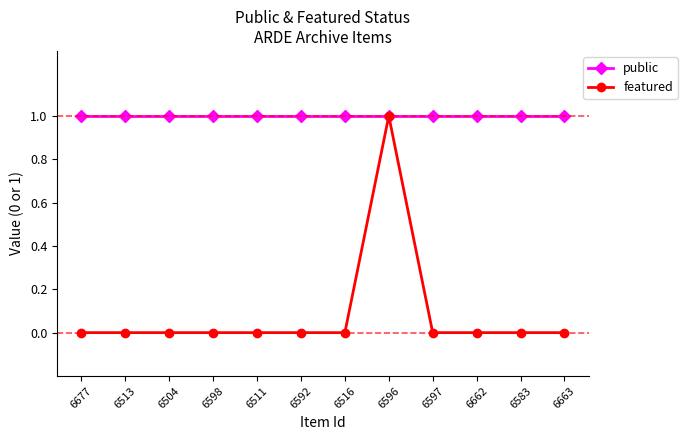

Is the value of public at 6662 greater than the value of featured at 6663?

Yes